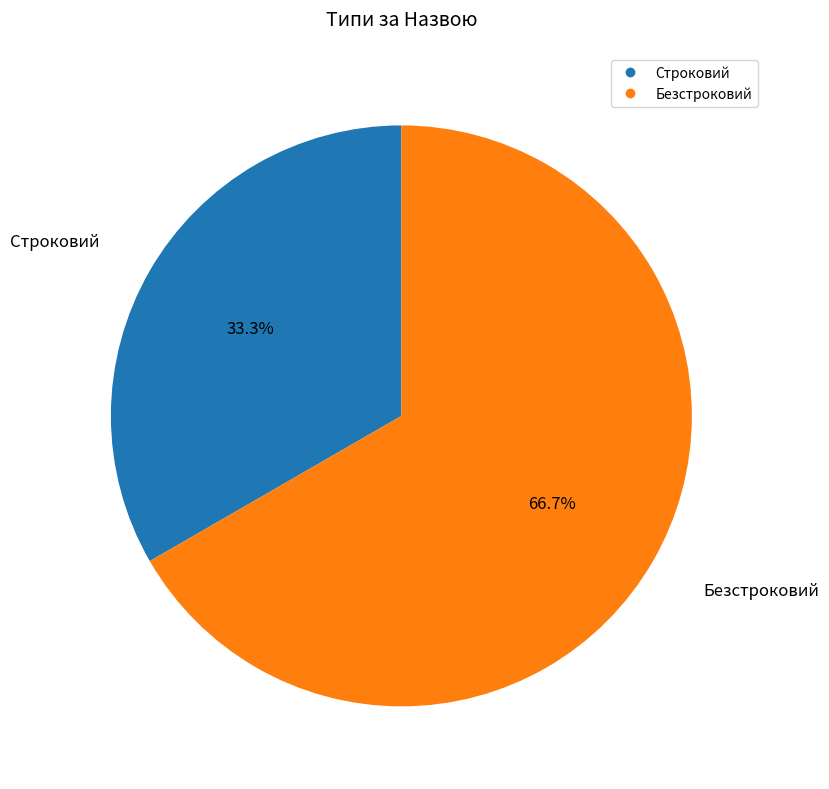

Is the sum of Строковий and Безстроковий greater than half?

Yes